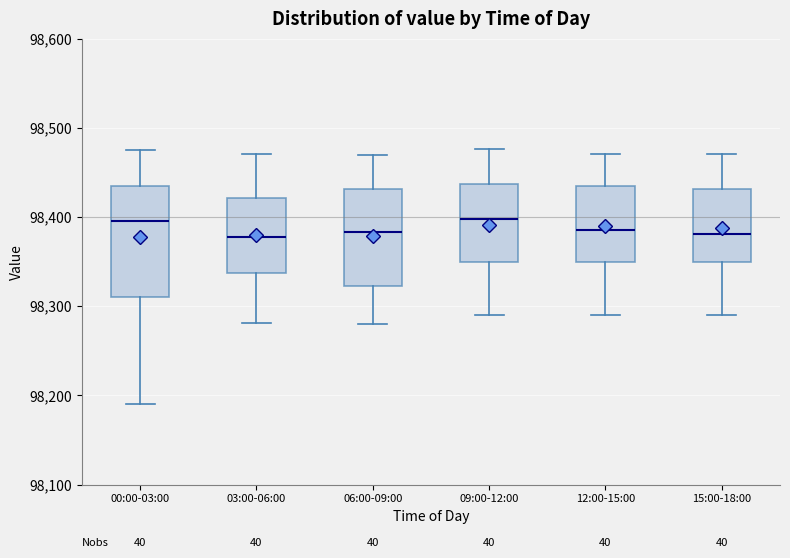

Where does the median line of the box for 03:00-06:00 sit on the y-axis? The values are not printed on the chart, so give them approximately, as read against the axis.

98380